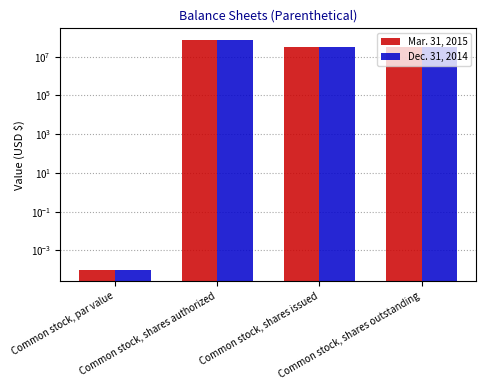

Between Common stock, par value and Common stock, shares issued, which series saw the biggest shift?

Mar. 31, 2015